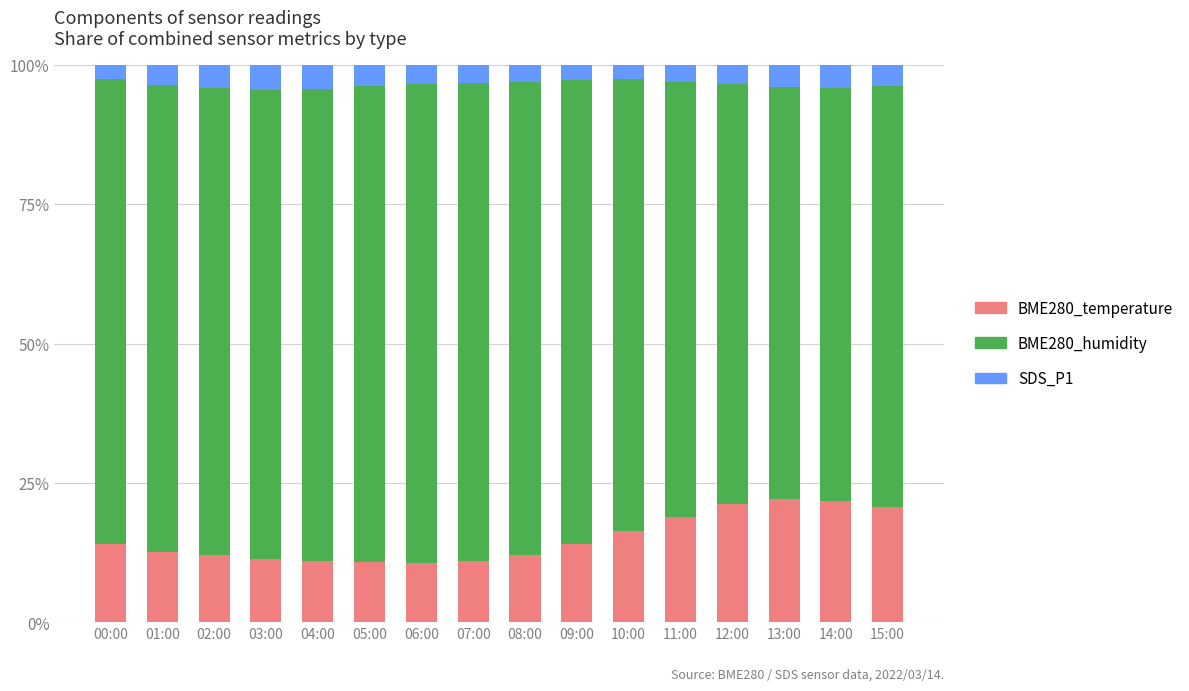

What is the total value across all series at 03:00?

100.0